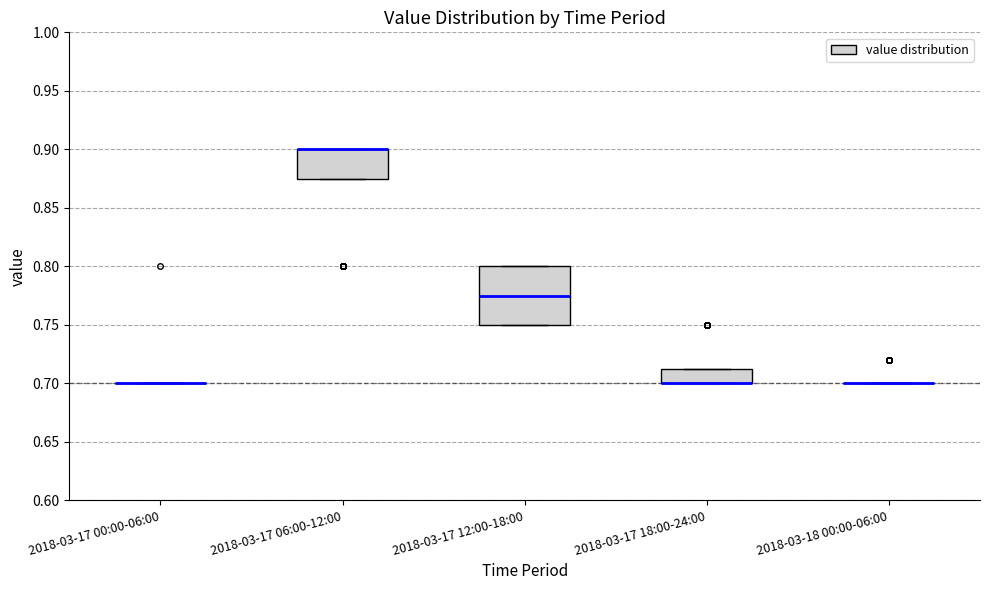

Reading left to right, read every box against the y-axis: the position of its median line, the range the box covers, and the ends of its whiskers. The values are not printed on the chart, so give them approximately, as read against the axis.

2018-03-17 00:00-06:00: box collapsed to a line at 0.700, whiskers 0.700 to 0.700
2018-03-17 06:00-12:00: median 0.900 (drawn on the box's upper edge), box 0.875 to 0.900, whiskers 0.875 to 0.900
2018-03-17 12:00-18:00: median 0.775, box 0.750 to 0.800, whiskers 0.750 to 0.800
2018-03-17 18:00-24:00: median 0.700 (drawn on the box's lower edge), box 0.700 to 0.715, whiskers 0.700 to 0.715
2018-03-18 00:00-06:00: box collapsed to a line at 0.700, whiskers 0.700 to 0.700